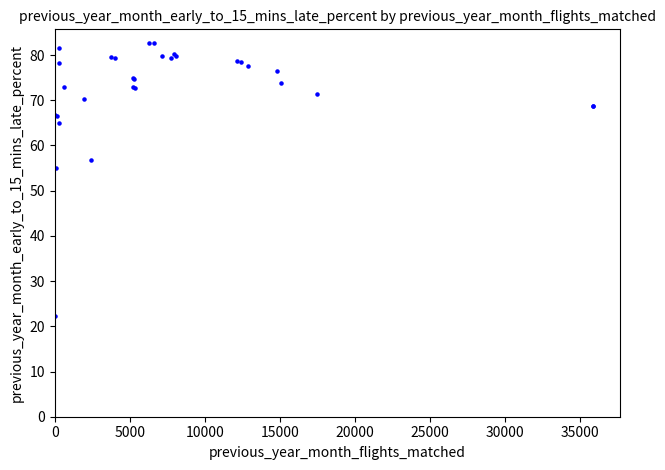

What Y value in the scatter plot is closest to 52?

55.0